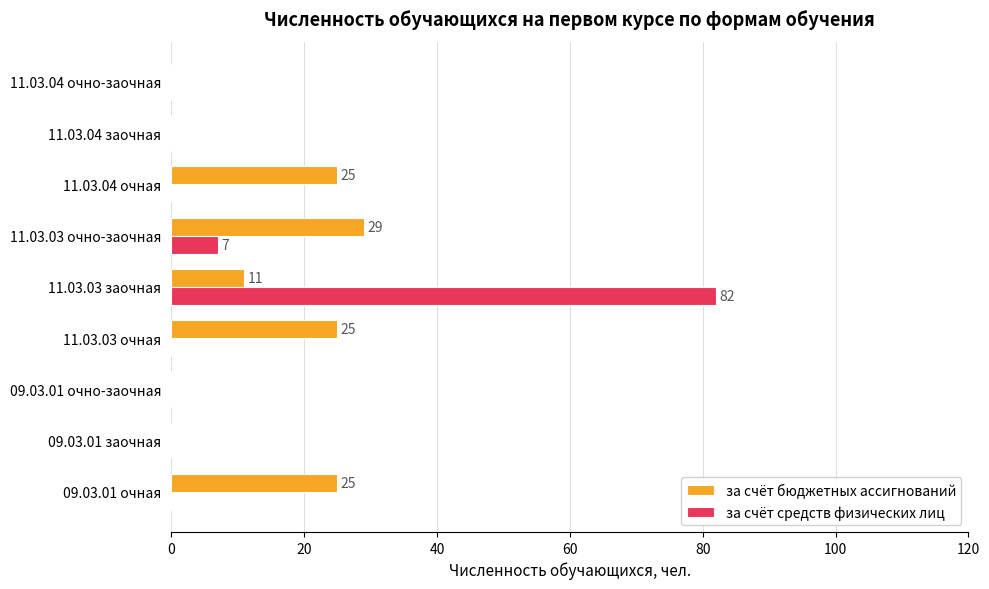

Where is за счёт средств физических лиц nearest to the value 41?

11.03.03 очно-заочная